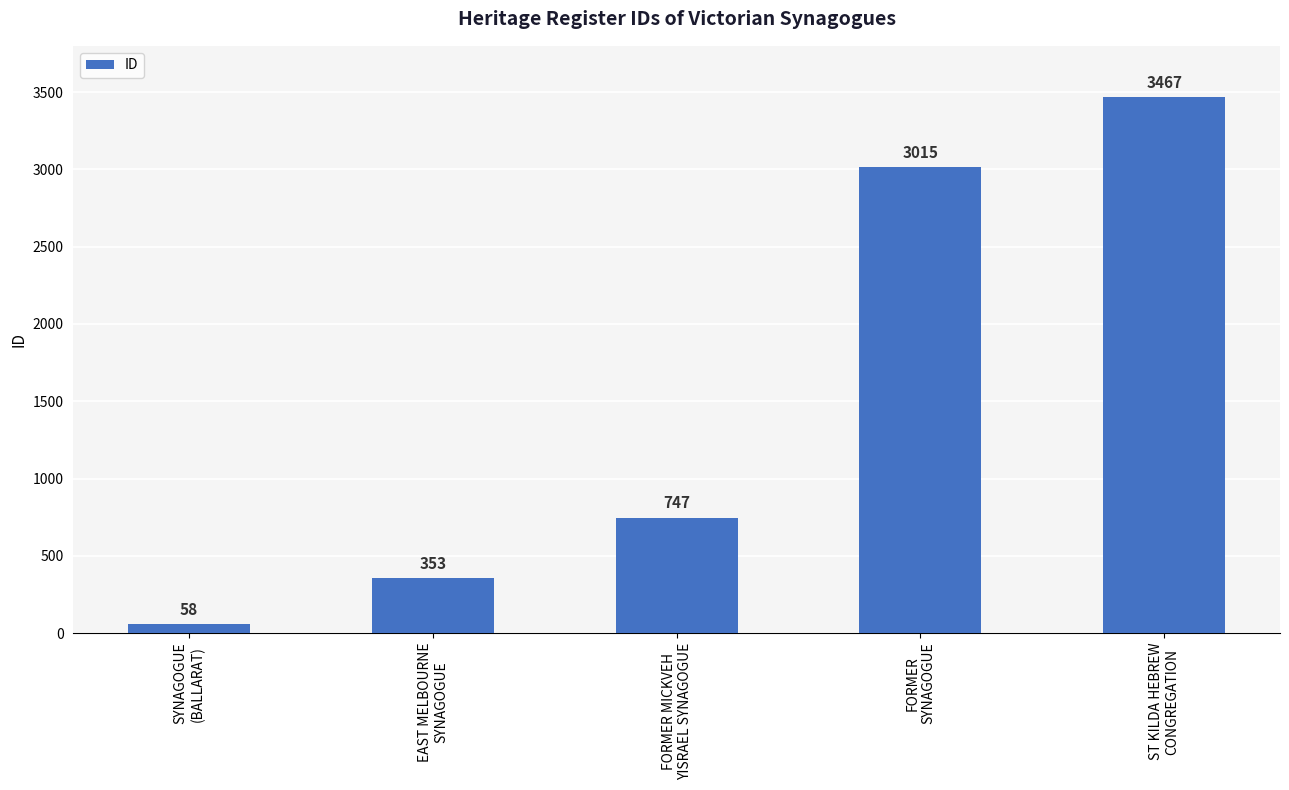

Reading right to left, list all the values displayed in this chart.

3467	3015	747	353	58